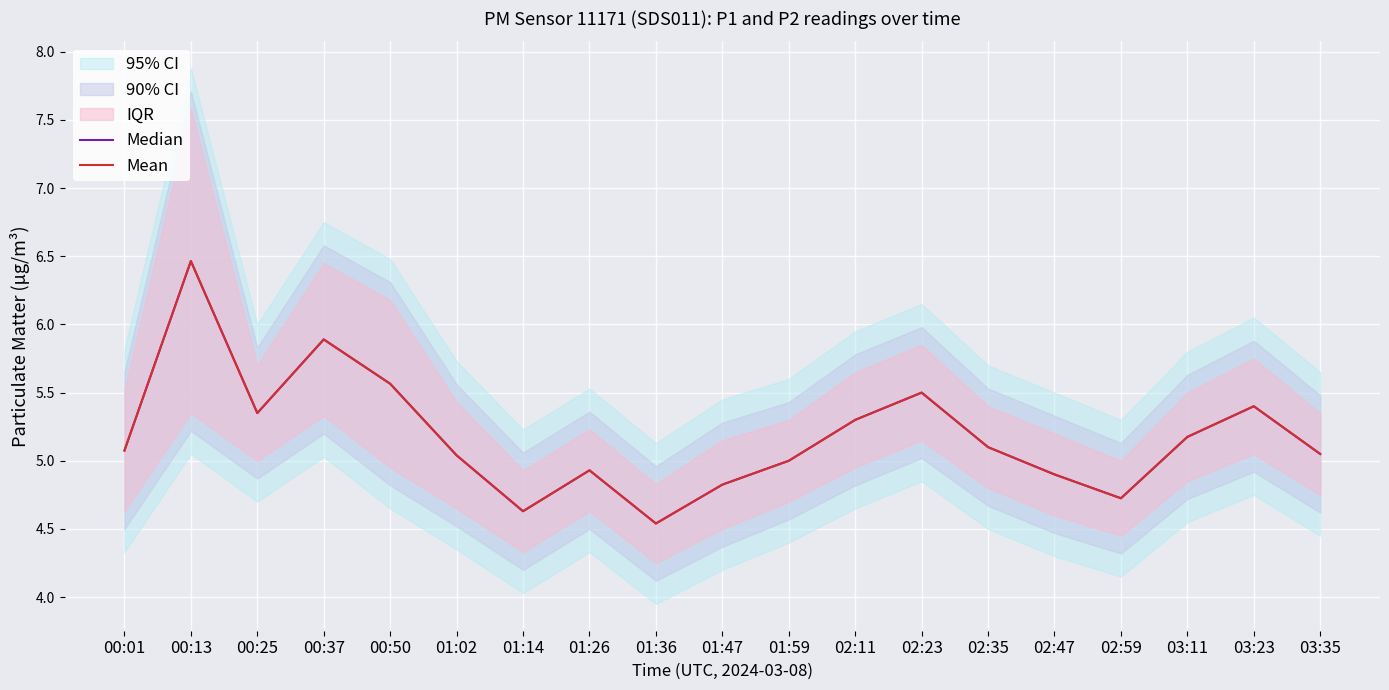

True or false: Mean has a value of 4.9 at 02:47.

True